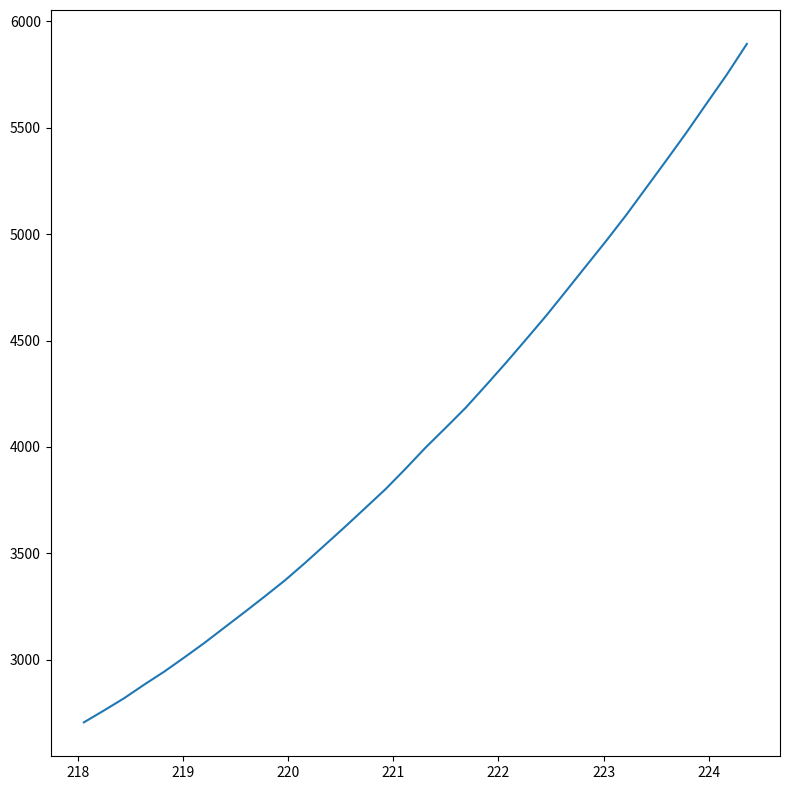

What is the maximum value shown in the chart?

5893.2